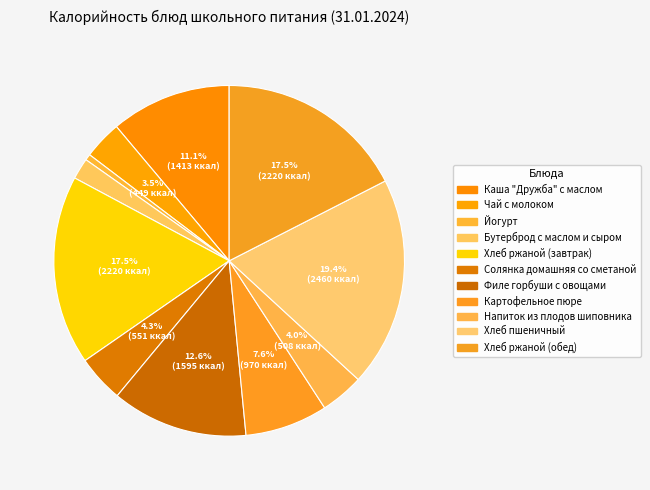

What is the largest slice in the pie chart?

Хлеб пшеничный